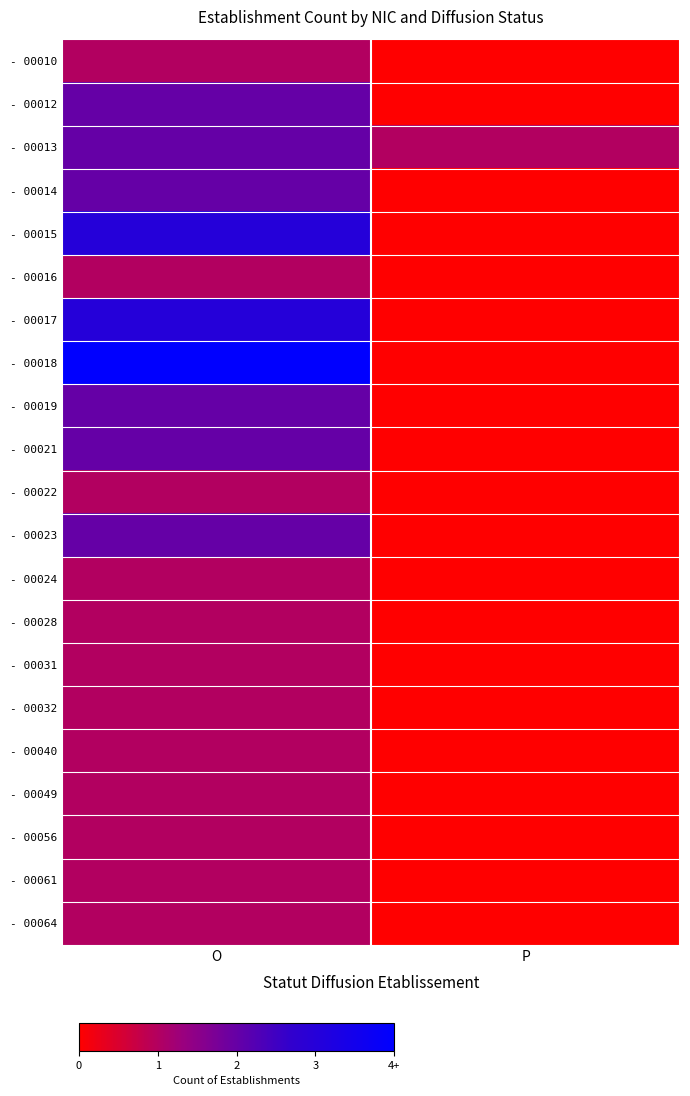

At how many categories does at least one series exceed 5?

2